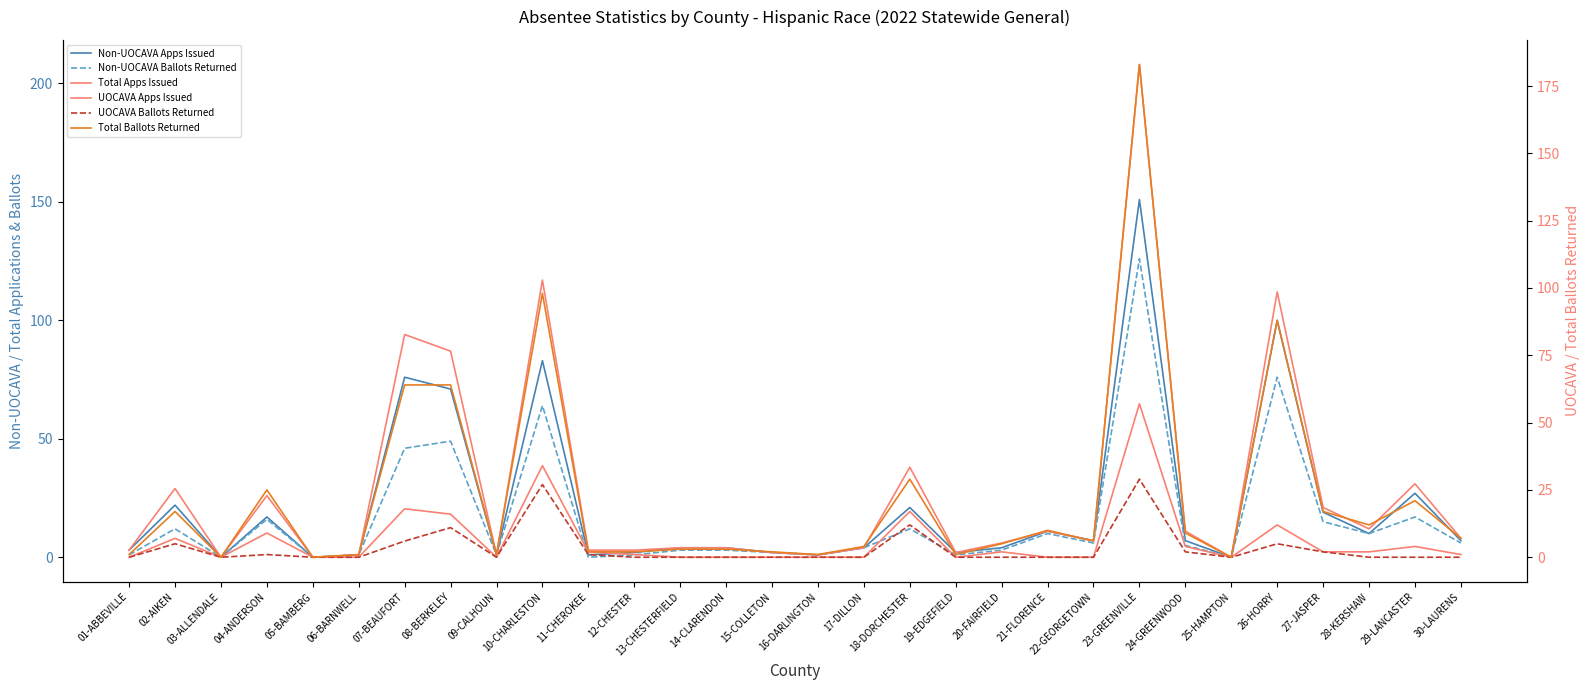

What is the sum of the UOCAVA Apps Issued values at 27-JASPER and 05-BAMBERG?

2